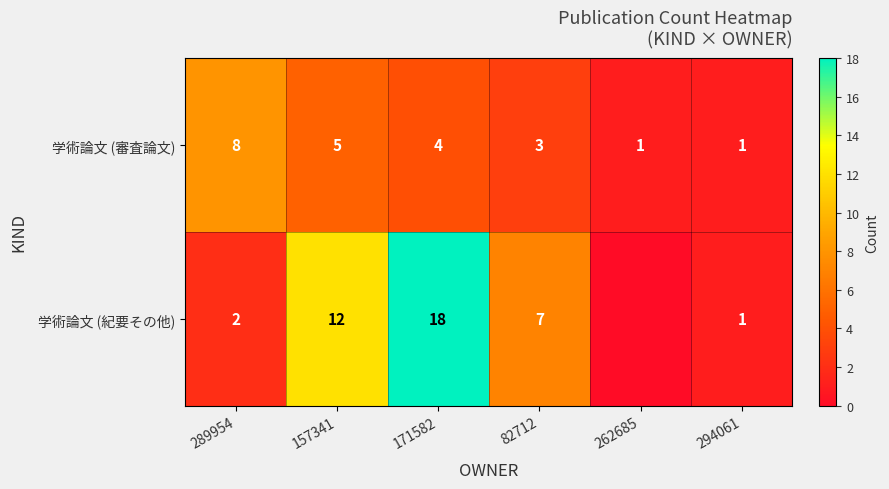

At which category does the chart reach its minimum across all series?

262685